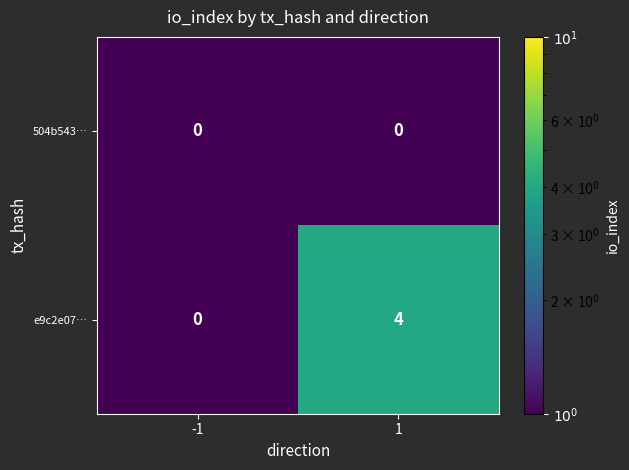

Between -1 and 1, which series saw the biggest shift?

e9c2e07…